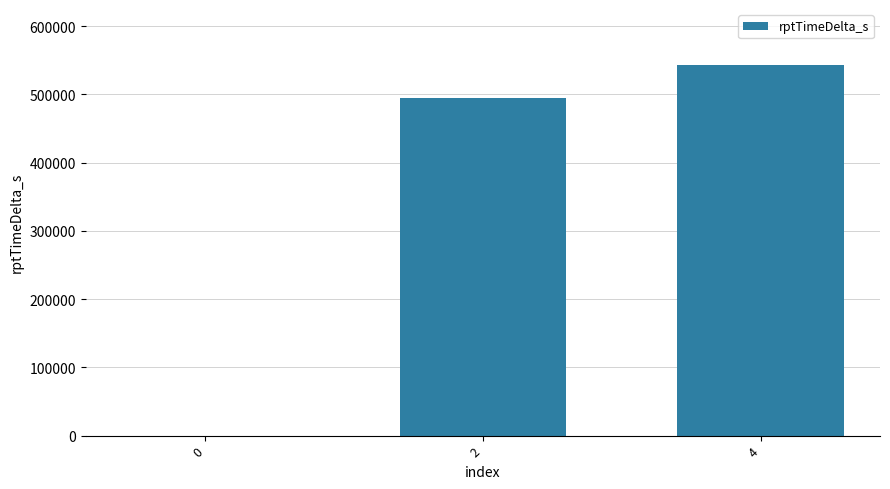

Where is the data nearest to the value 271815?

2